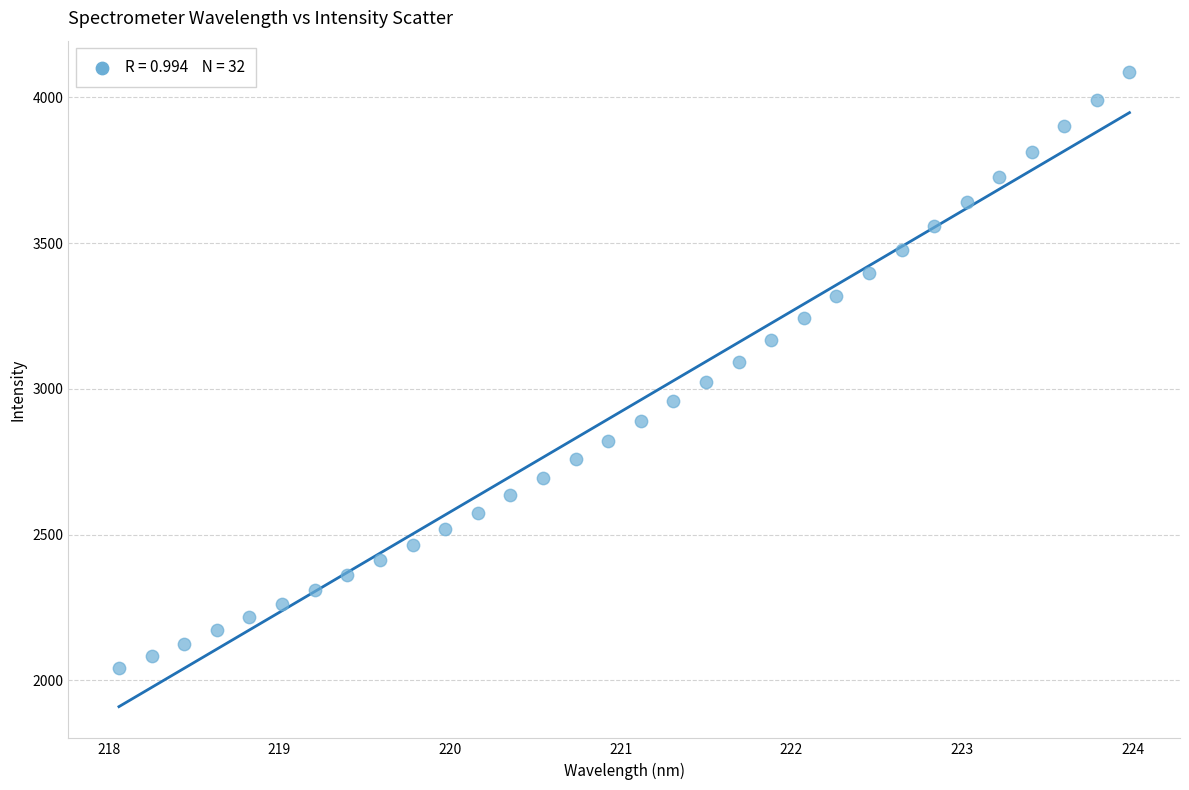

What is the range of X values (max minus min)?

5.9